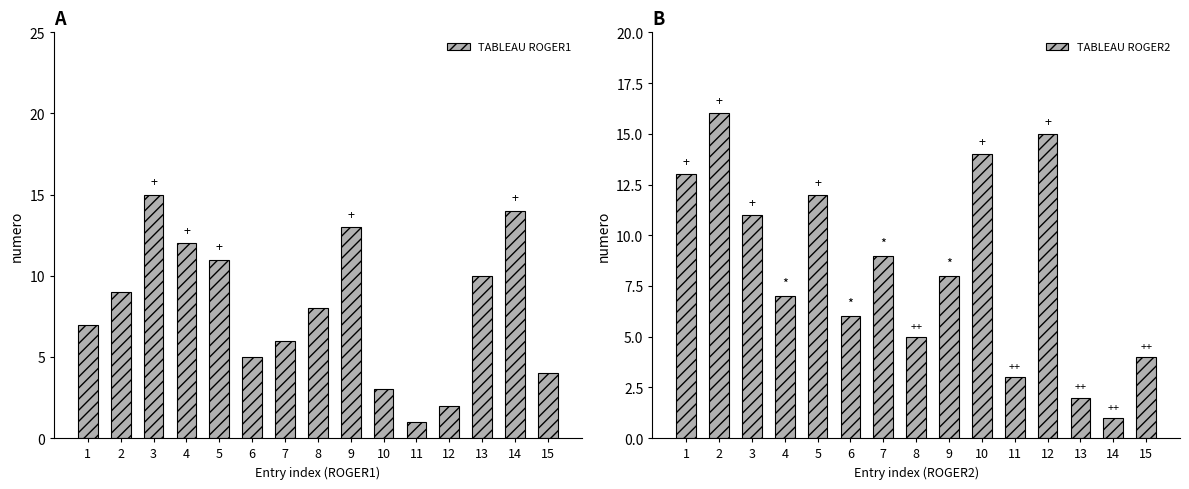

What is the sum of all TABLEAU ROGER2 values?

126